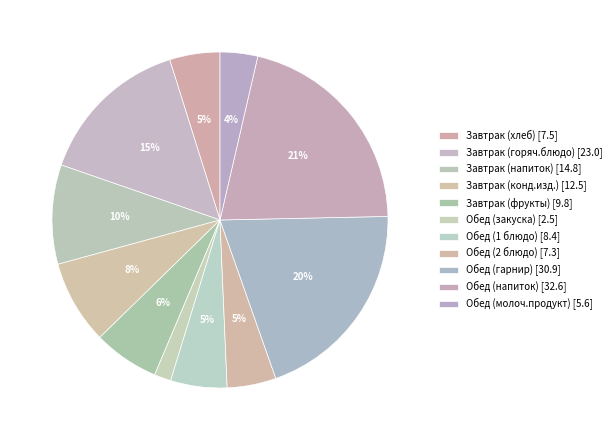

Which category has the biggest portion of the pie?

Обед (напиток)